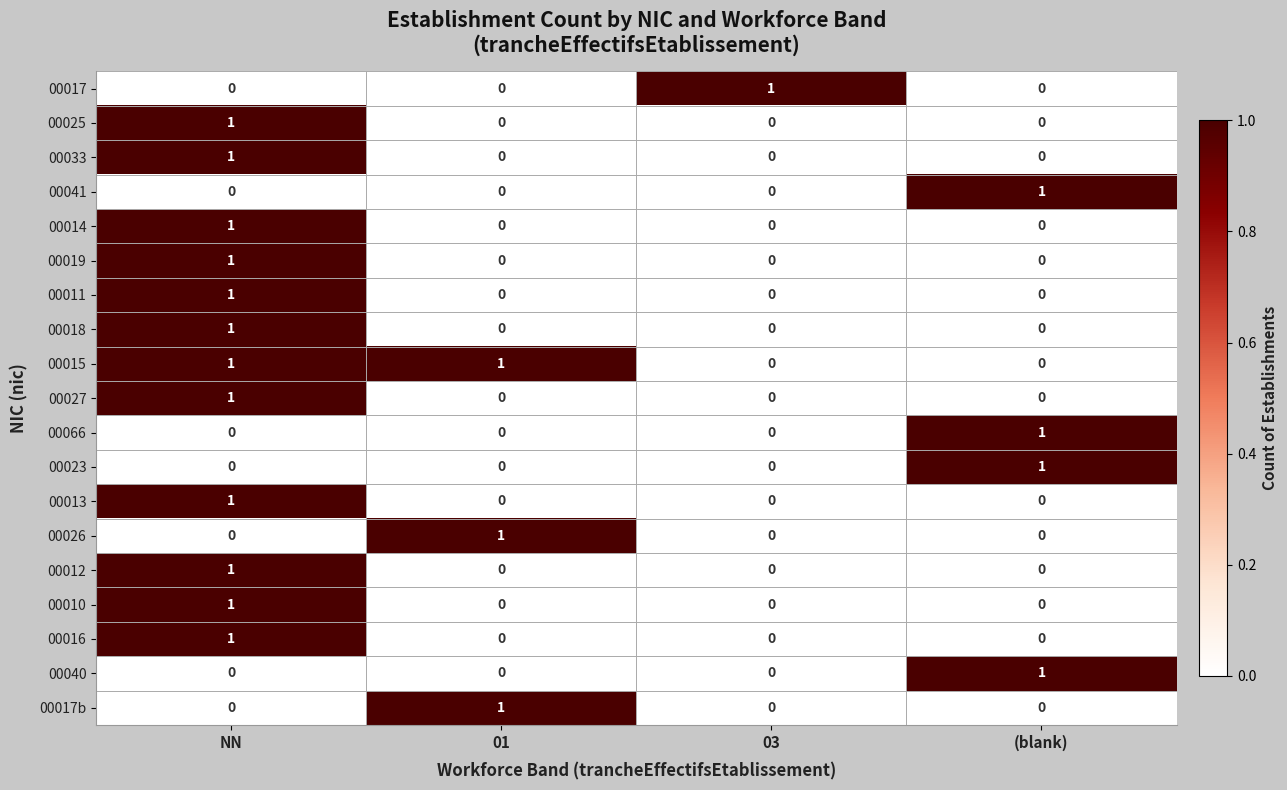

The 00017 series shows 0 at (blank). True or false?

True